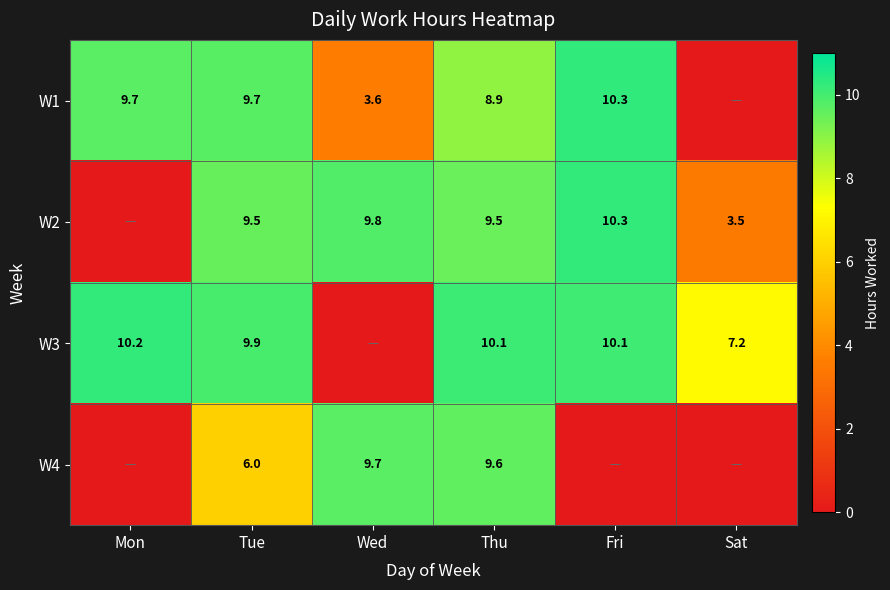

What is the sum of the W2 values at Thu and Tue?

19.0